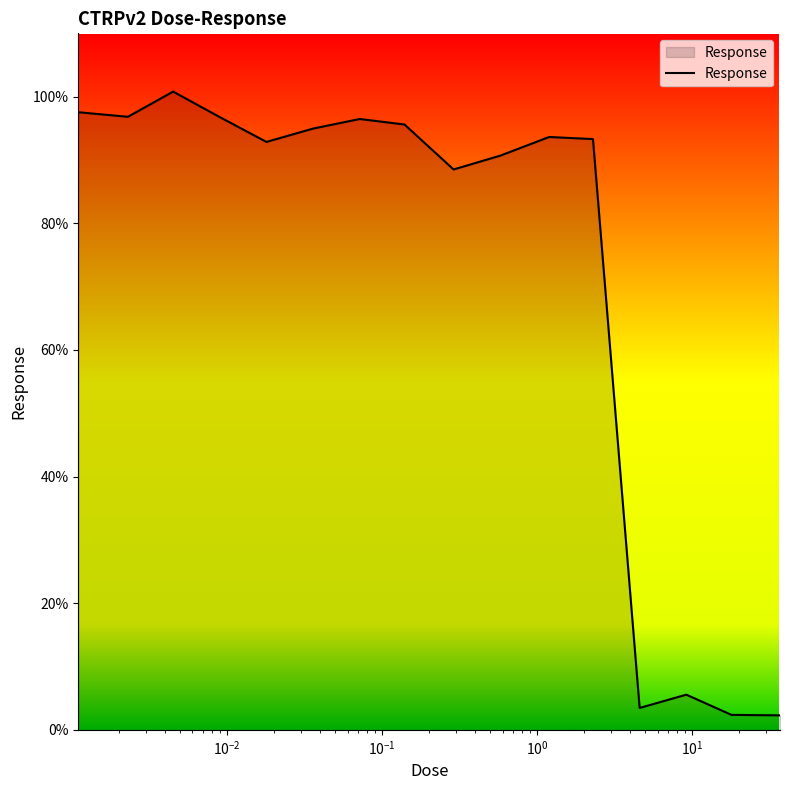

What is the greatest value displayed?

100.8